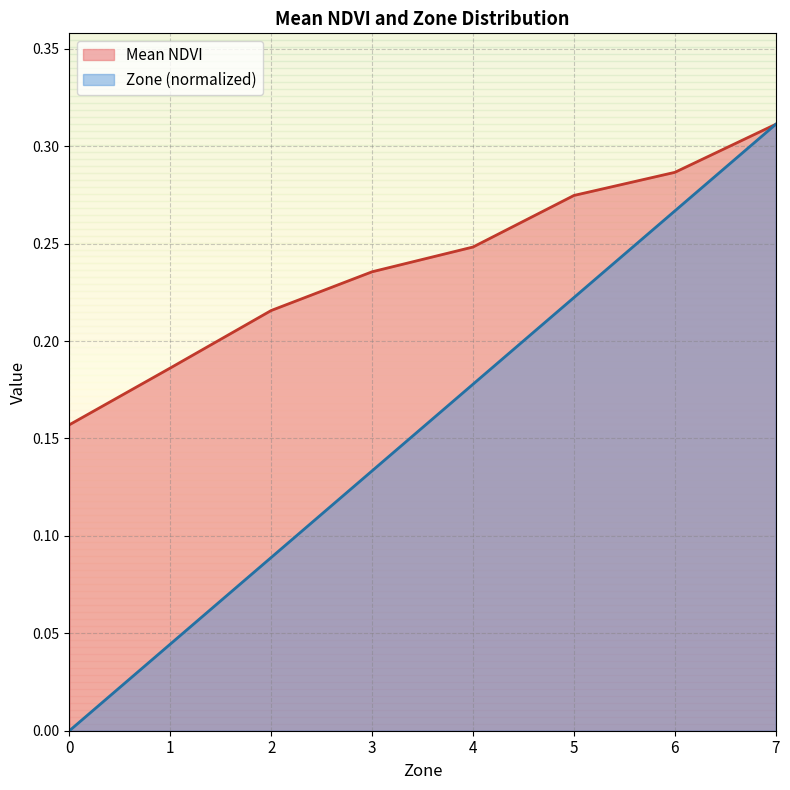

Which series changed the most between 4 and 5?

Zone (normalized)